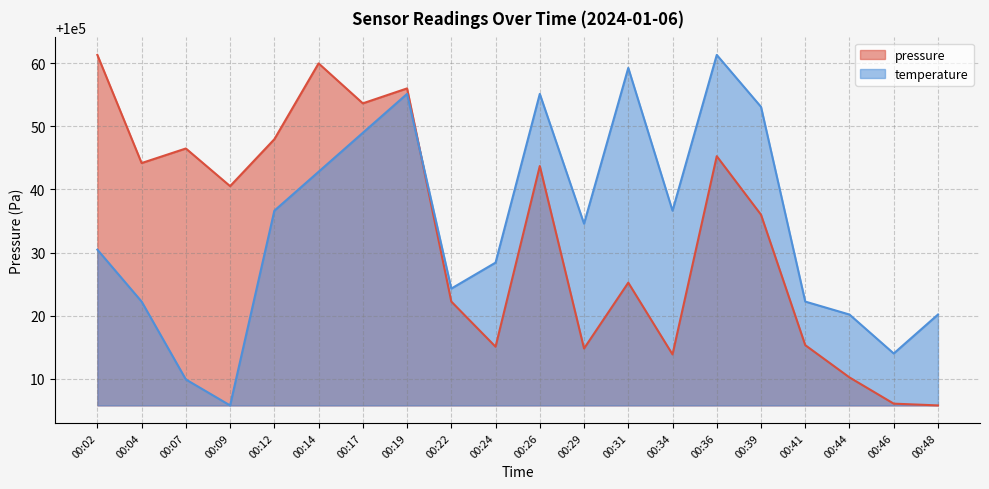

True or false: temperature has more than 0 points higher than both neighbors.

True